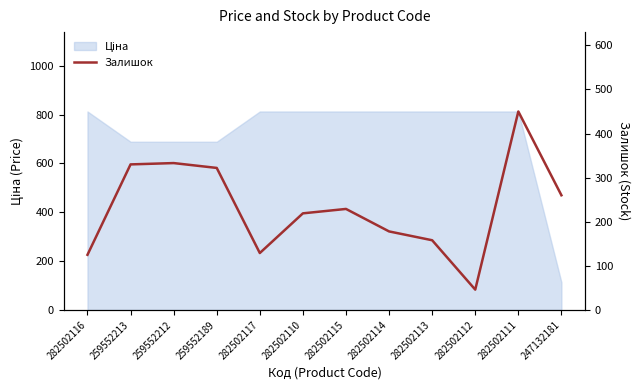

Reading left to right, extract all data points from this chart.

125	330	333	322	129	219	229	178	158	46	450	260